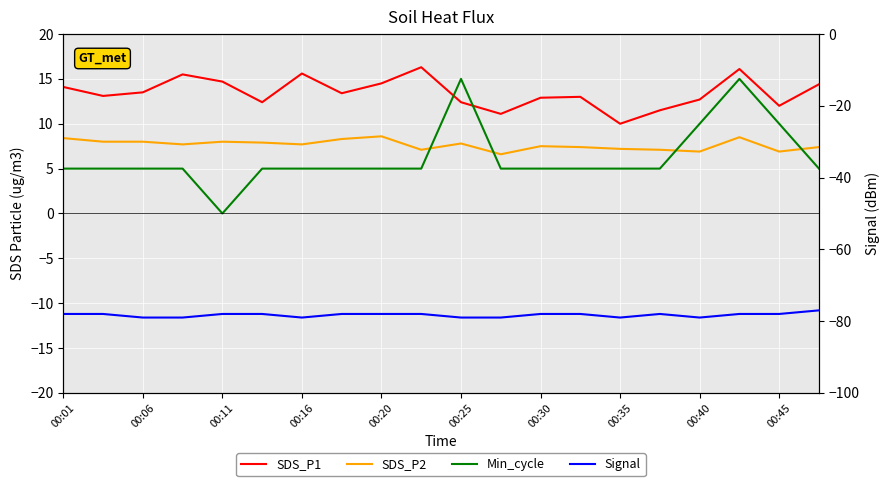

At which label is SDS_P2 closest to 7?

00:45